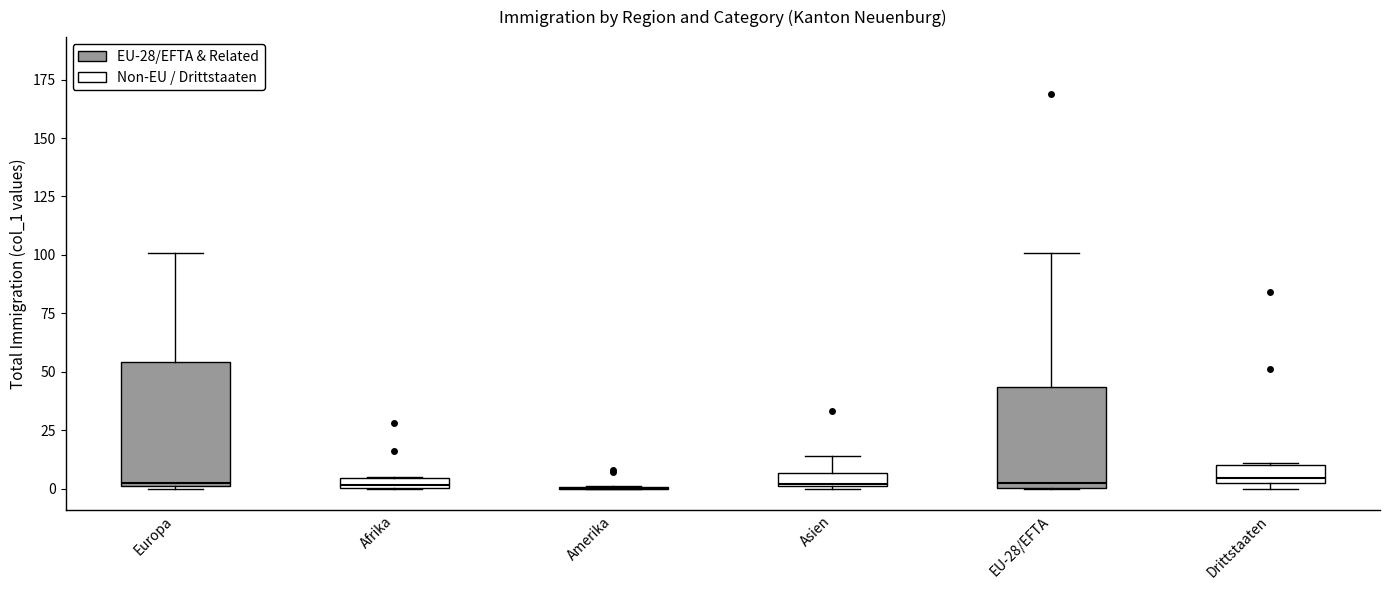

Where is the upper edge of the box for Afrika on the y-axis? The values are not printed on the chart, so give them approximately, as read against the axis.

5